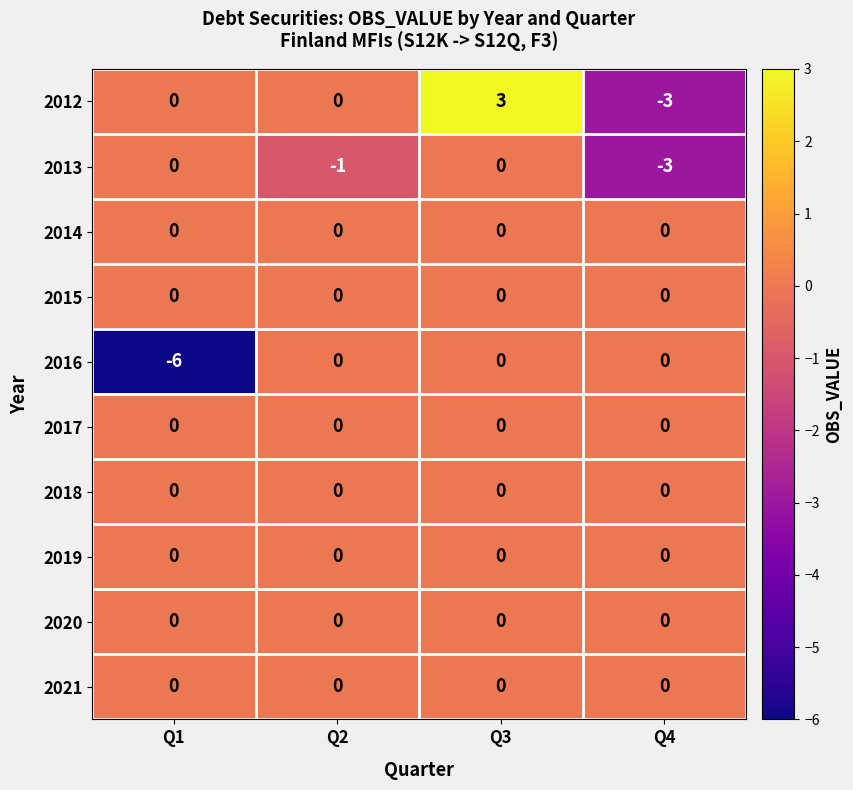

What is the spread (max minus min) of values at Q3?

3